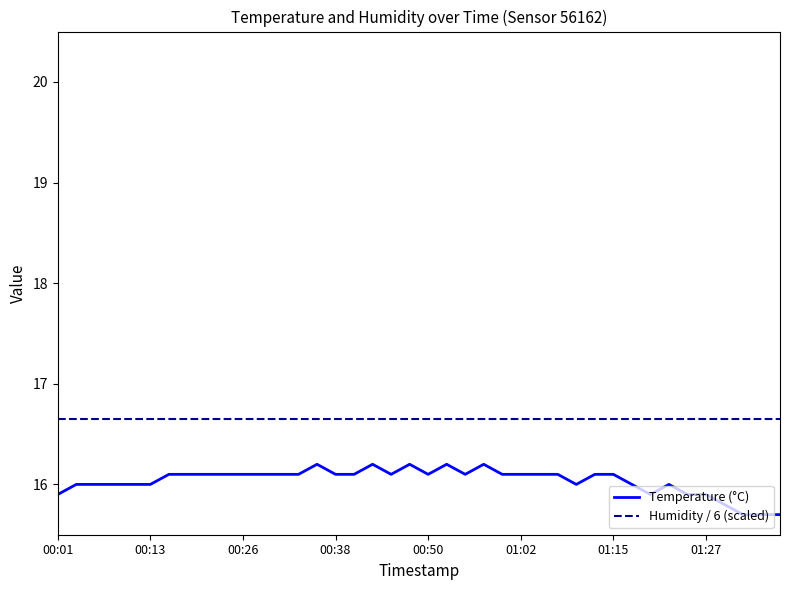

True or false: Humidity / 6 (scaled) and Temperature (°C) cross at least once.

False